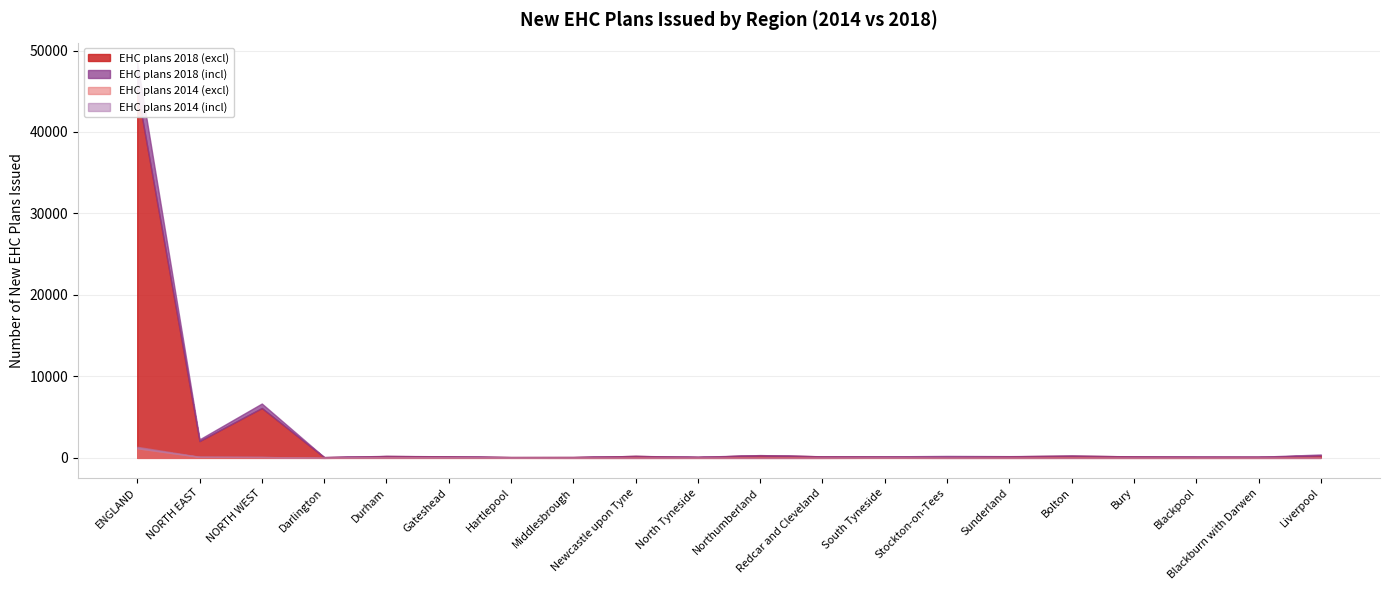

How many interior local valleys does the EHC plans 2014 (excl) series have?

2